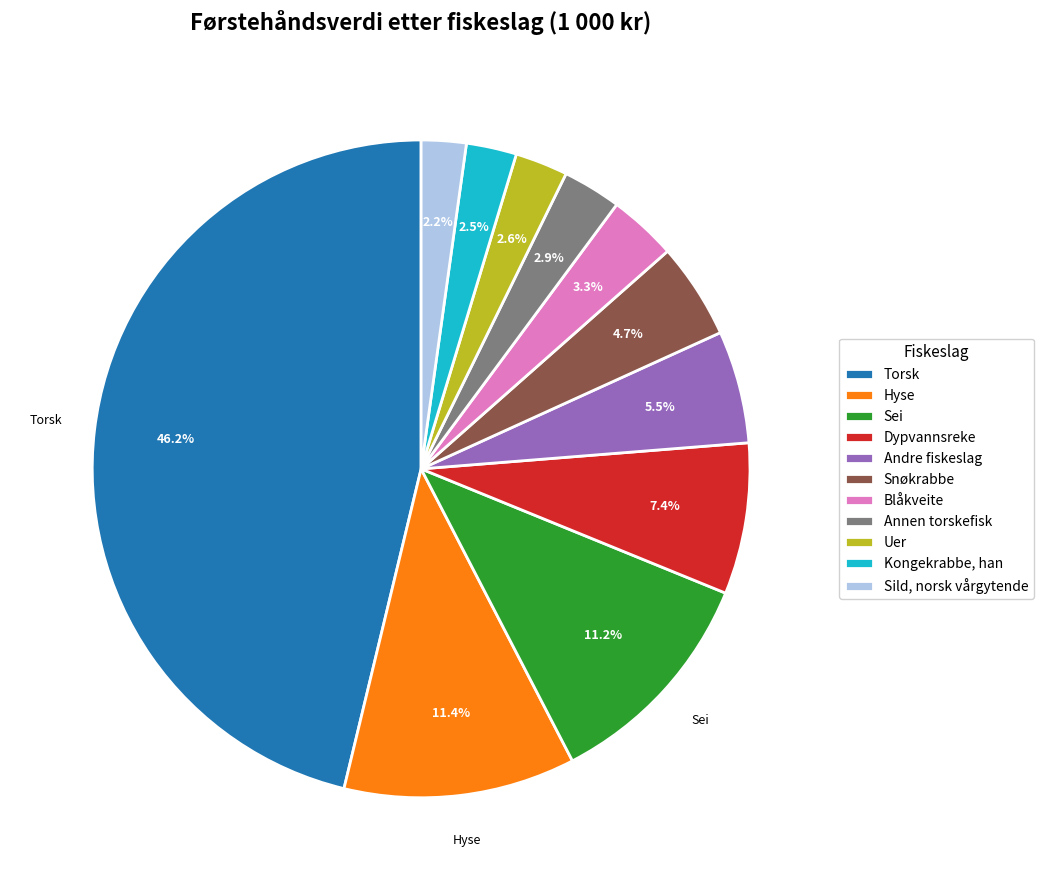

Which has a higher value, Andre fiskeslag or Sild, norsk vårgytende?

Andre fiskeslag